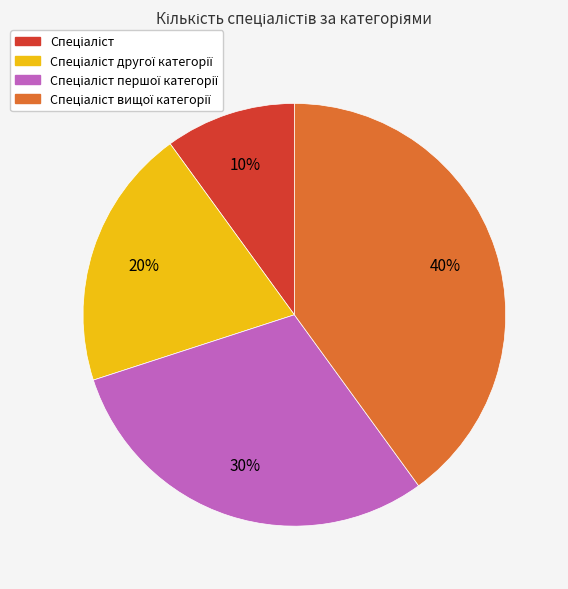

Is there a majority slice in this chart?

No